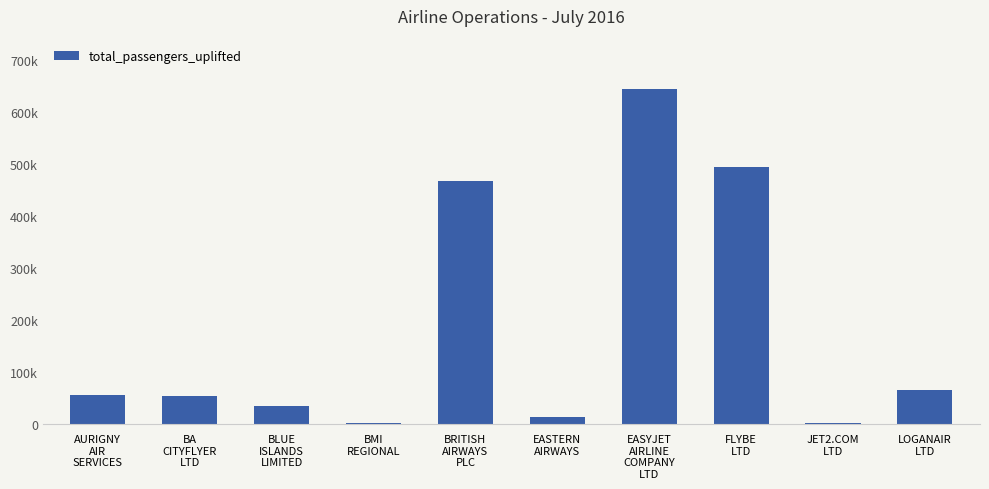

What position from the right is BRITISH
AIRWAYS
PLC?

6